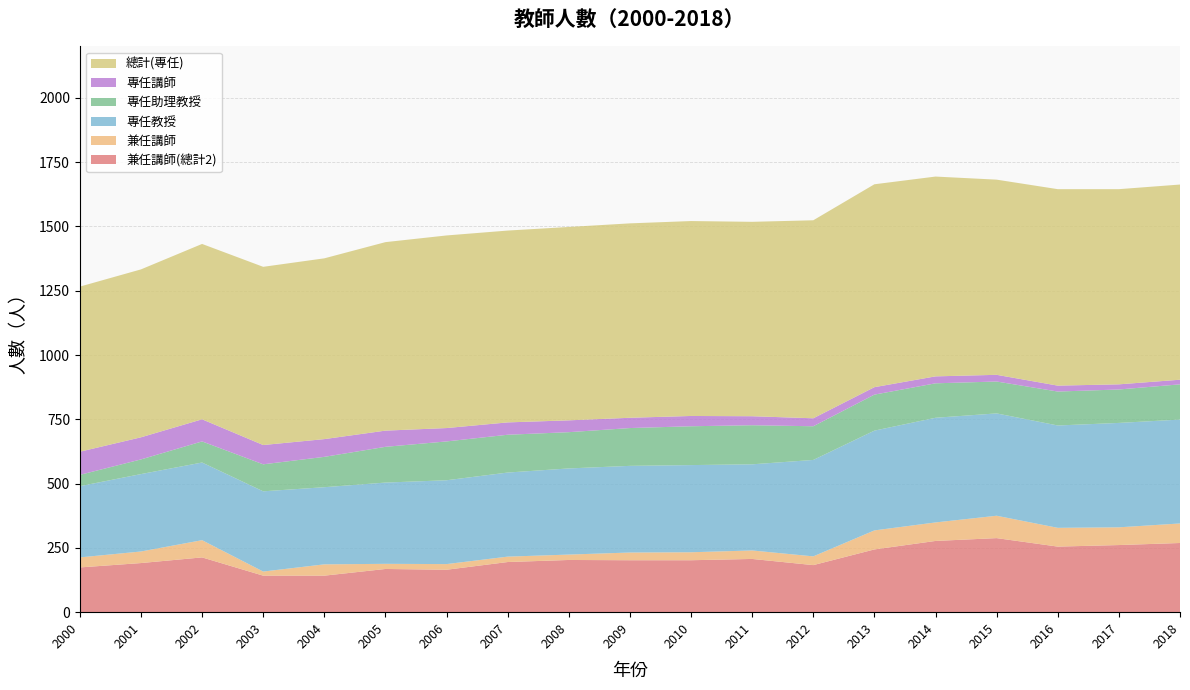

Reading left to right, what are all the values shown in this chart?

兼任講師(總計2): 174	191	213	142	142	168	165	195	203	202	202	207	183	244	277	288	255	261	269
兼任講師: 39	45	67	16	44	20	22	21	21	30	31	33	34	74	72	87	73	69	76
專任教授: 277	301	302	312	300	316	326	327	335	337	339	335	375	388	407	398	398	406	404
專任助理教授: 44	57	82	105	118	139	151	147	141	147	151	152	131	140	134	124	132	130	137
專任講師: 90	86	86	75	69	63	52	48	46	40	40	35	31	29	27	26	23	20	18
總計(專任): 642	653	682	693	703	733	749	746	752	756	758	756	770	789	777	759	764	759	759